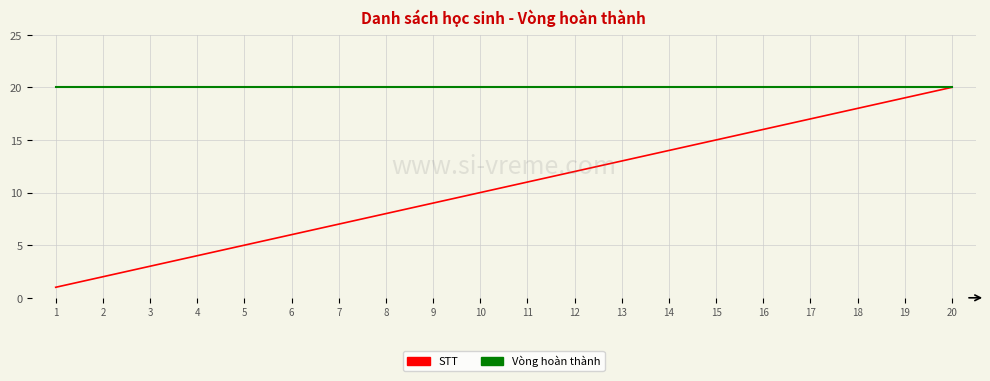

Reading right to left, list all the values displayed in this chart.

STT: 20	19	18	17	16	15	14	13	12	11	10	9	8	7	6	5	4	3	2	1
Vòng hoàn thành: 20	20	20	20	20	20	20	20	20	20	20	20	20	20	20	20	20	20	20	20